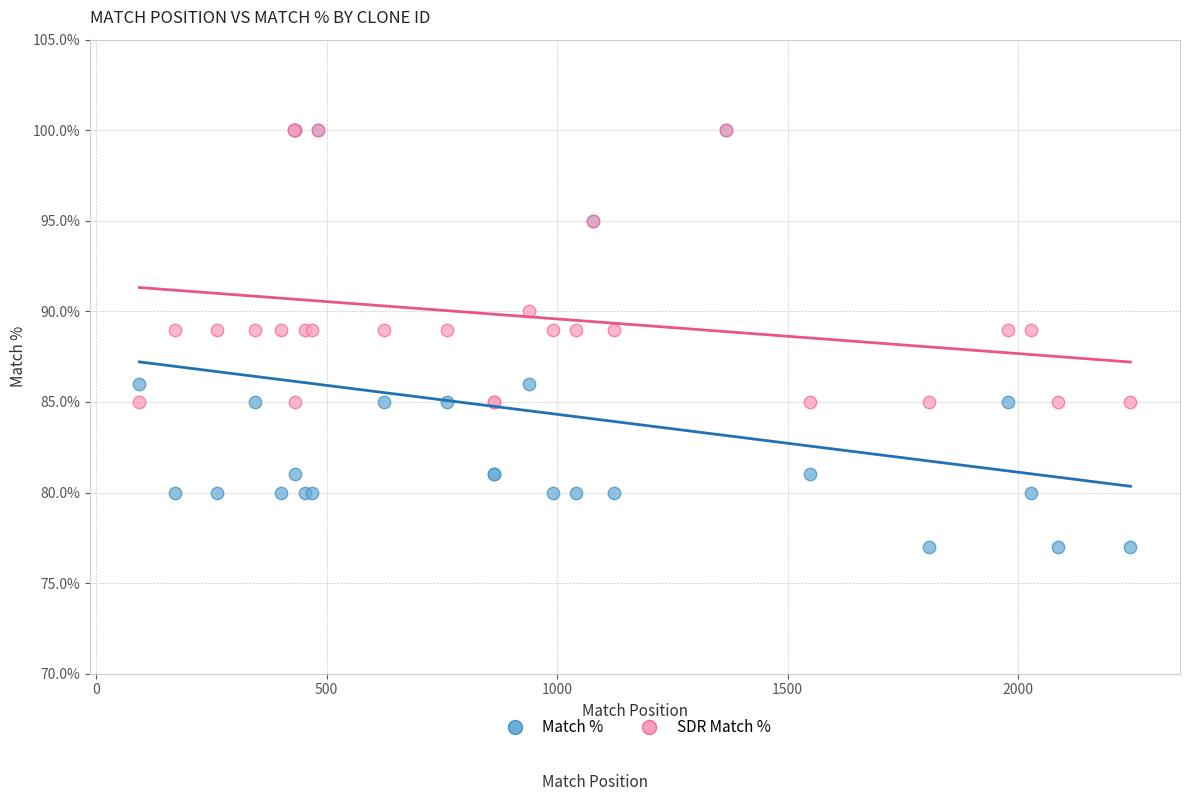

In the SDR Match % series, what Y value is closest to 92?

90